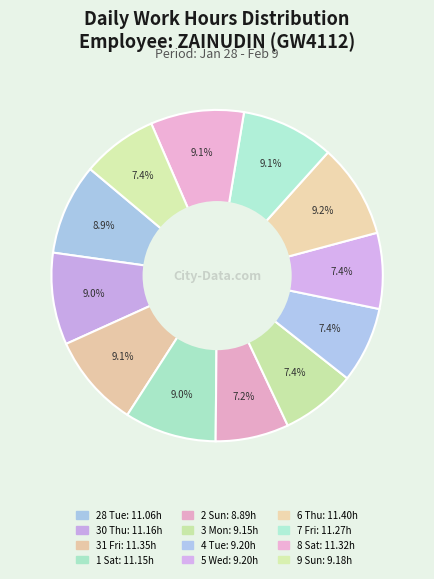

To the nearest percent, what percentage of the pie is 9 Sun?

7%